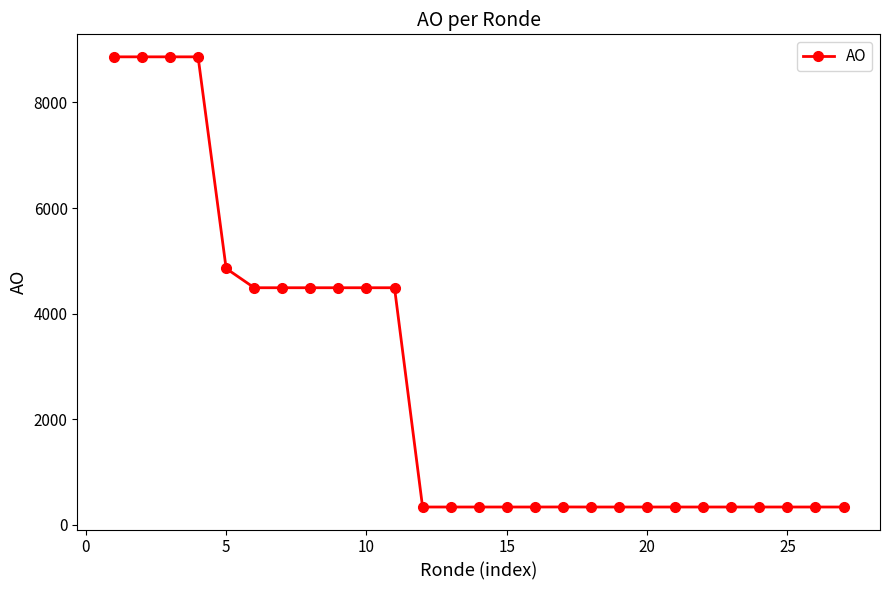

What is the average value?

2692